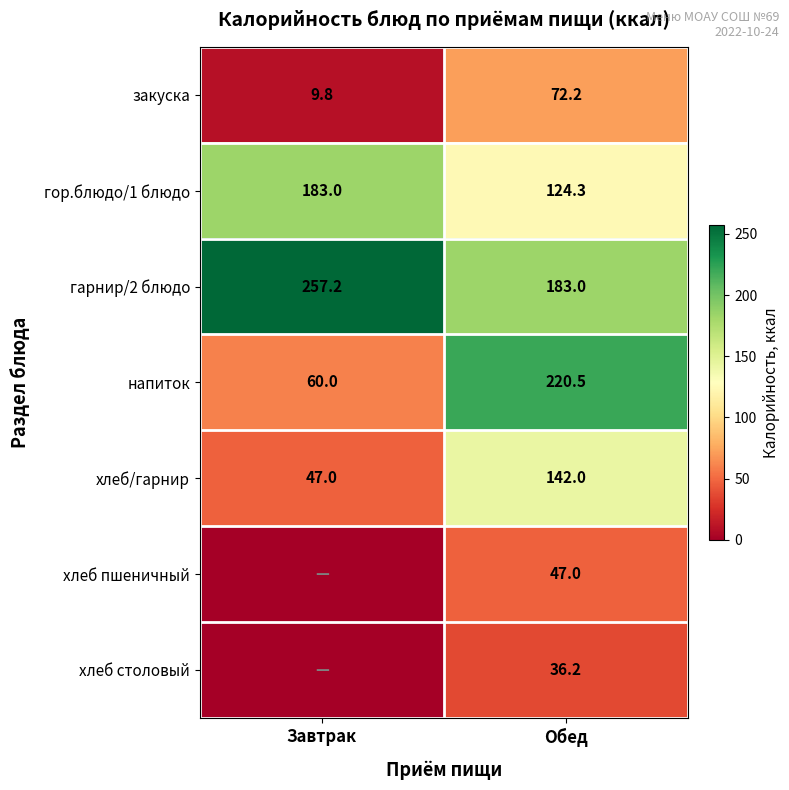

Count the number of categories in the chart.

2